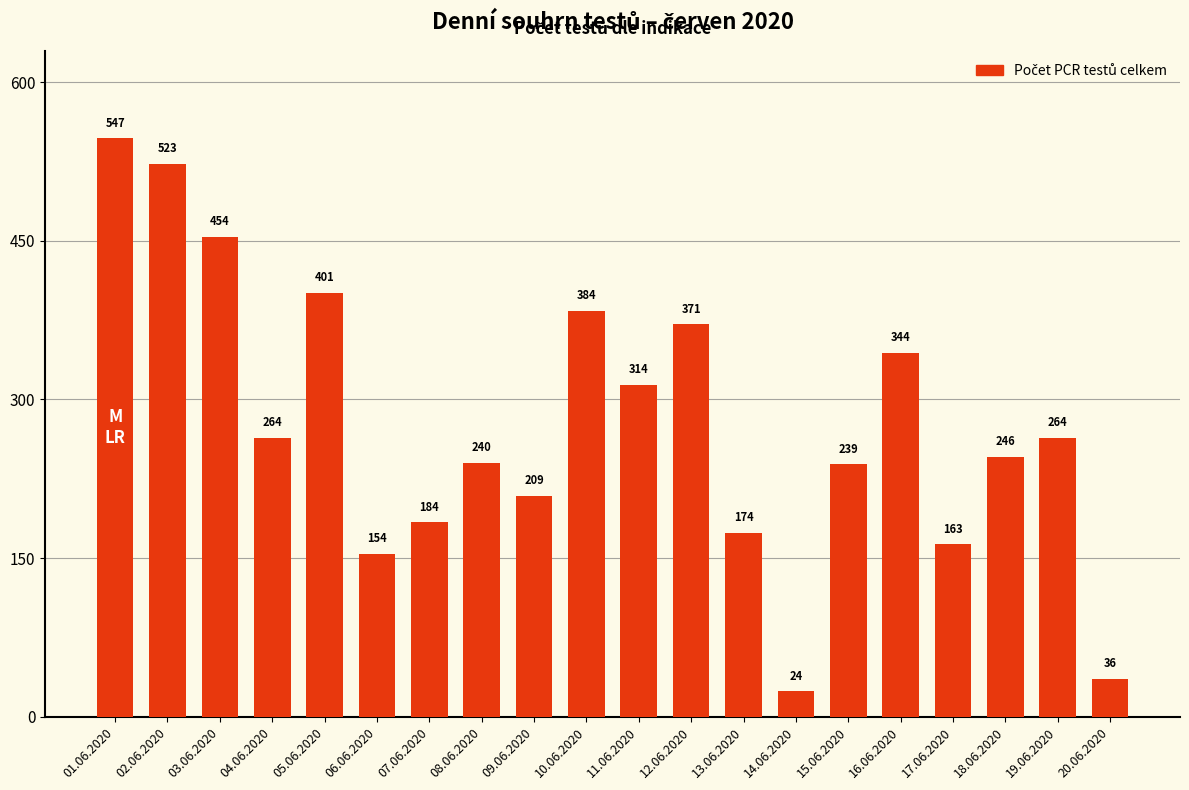

What is the label of the 10th bar from the left?

10.06.2020